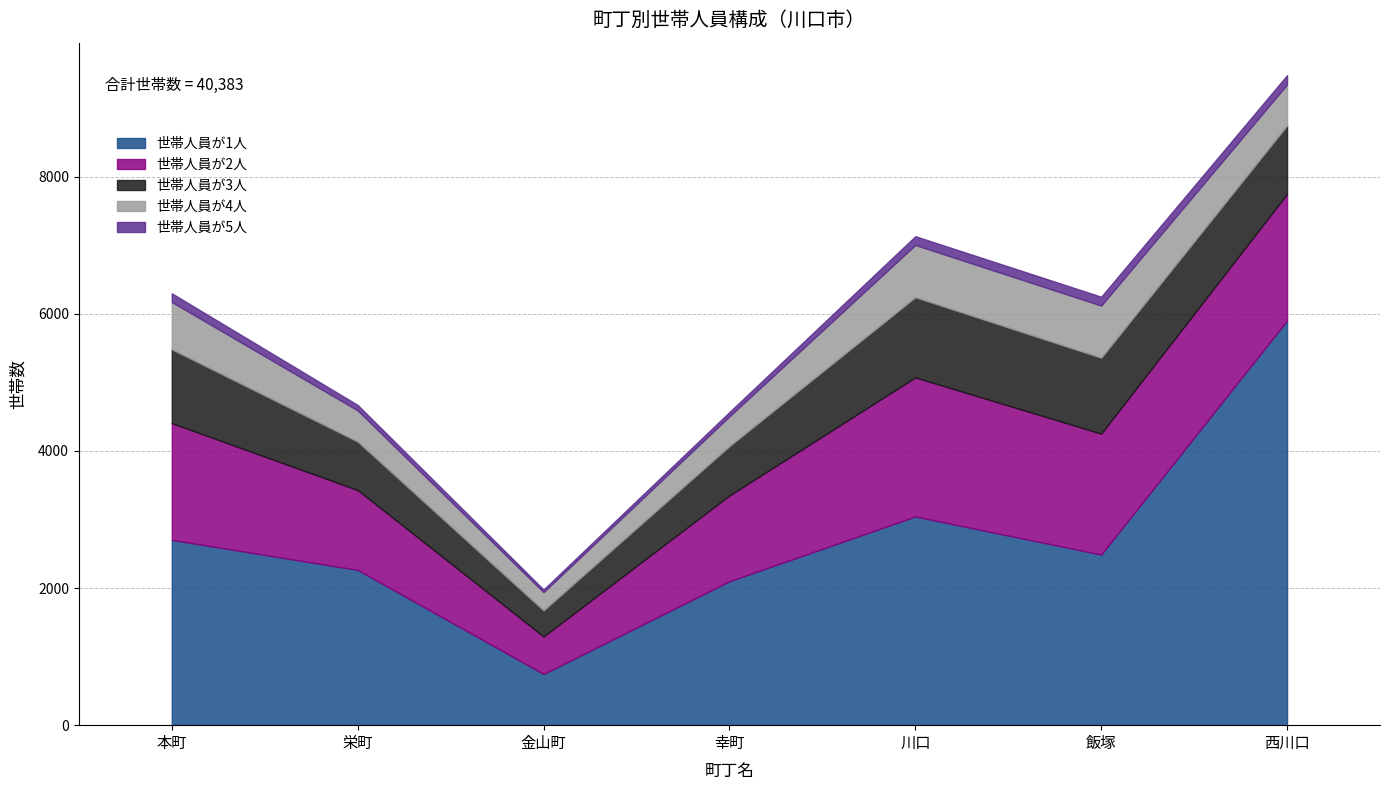

Which series has the largest range (max minus min)?

世帯人員が1人